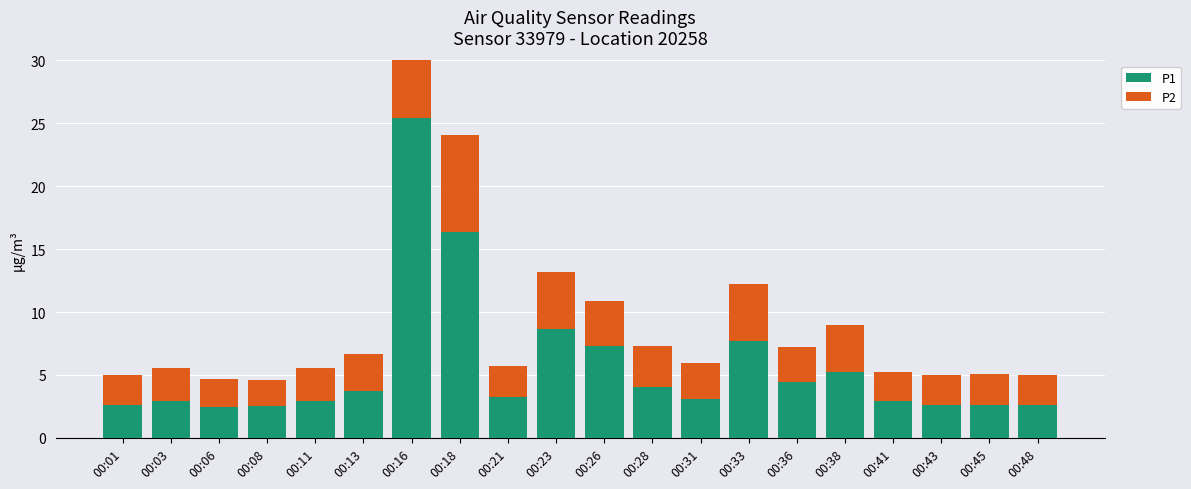

What is the greatest value displayed?

25.4